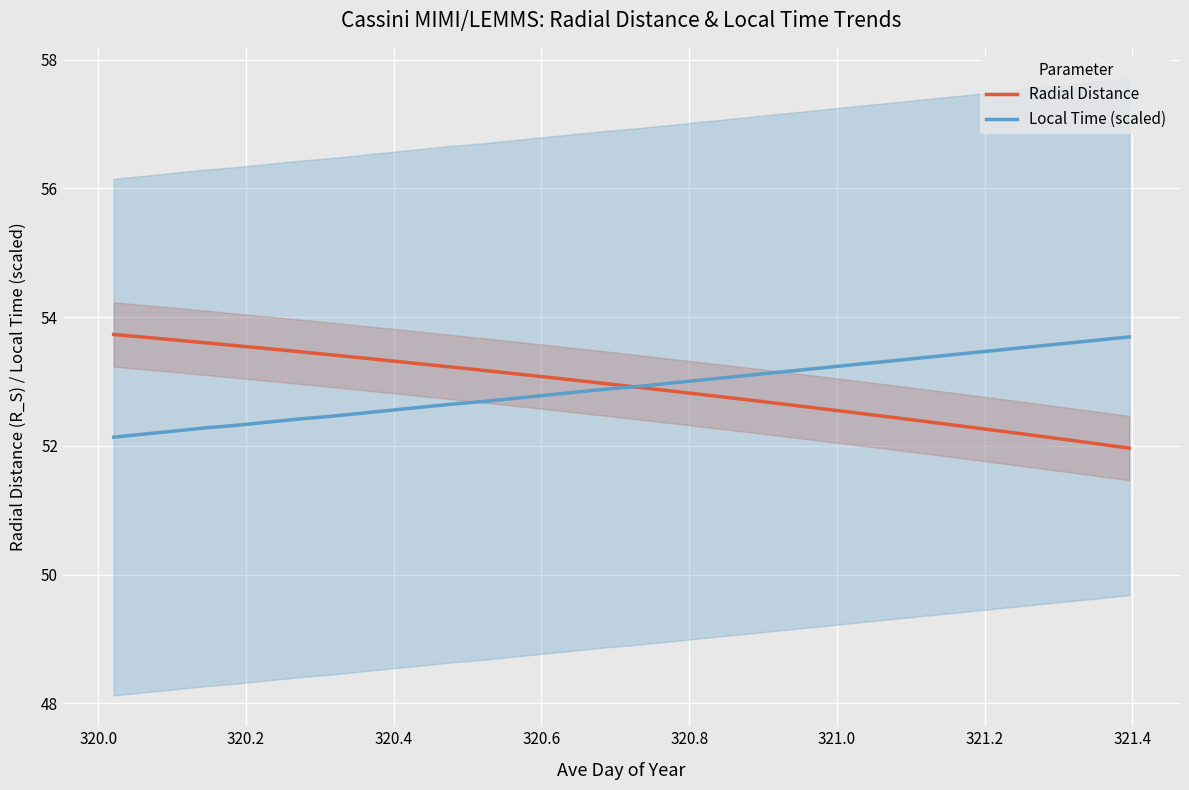

What is the maximum value for Radial Distance?

53.7